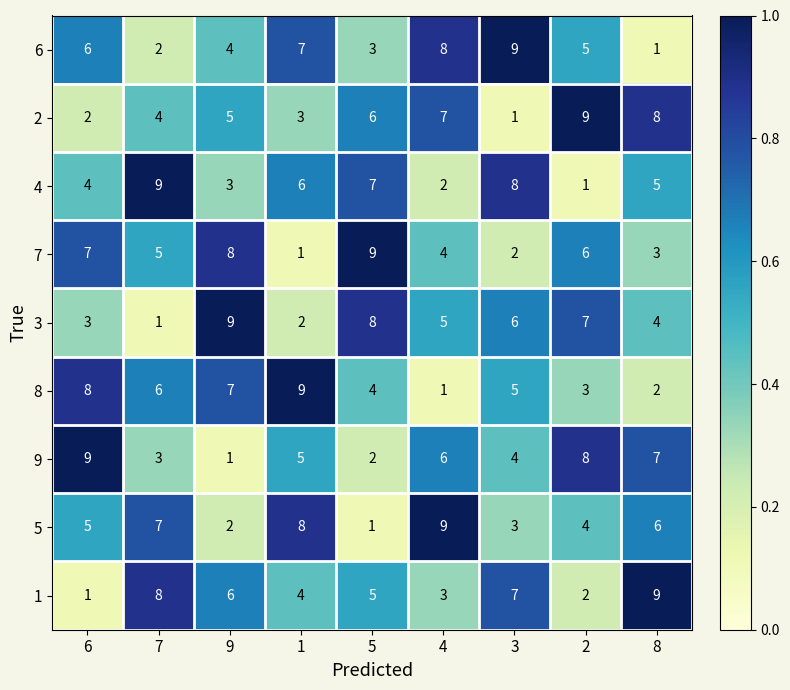

What is the difference between the maximum and minimum values in the 7 series?

8